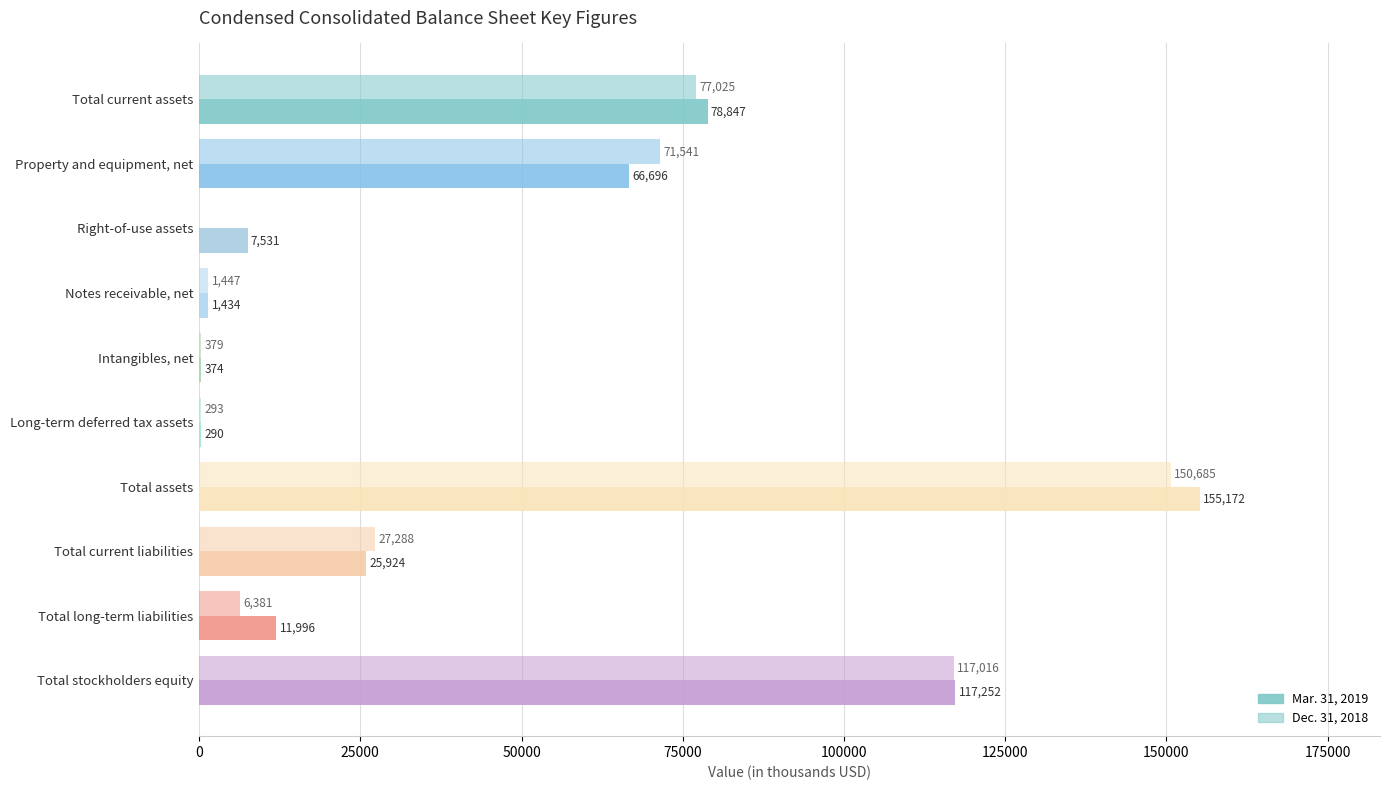

Count the number of categories in the chart.

10